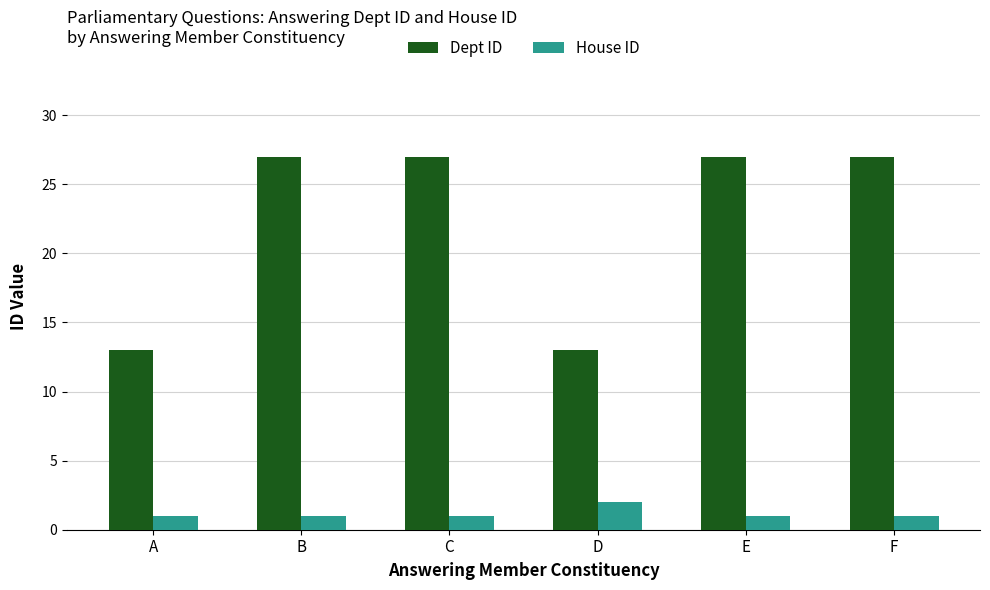

At which label does House ID reach its peak?

D